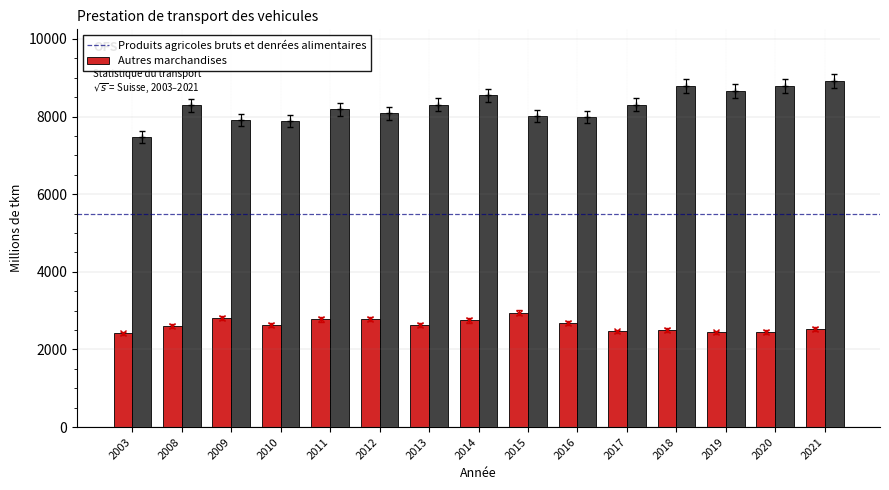

Reading left to right, what are all the values shown in this chart?

Produits agricoles bruts et denrées alimentaires: 2413.8	2599.8	2810.7	2641.4	2776.6	2792.9	2637.4	2750.2	2951.5	2690.5	2465.3	2511.2	2439.6	2442.5	2532.1
Autres marchandises: 7477.8	8288.1	7907.9	7881.2	8183.5	8082.0	8301.7	8546.6	8020.2	7990.0	8302.5	8787.5	8654.1	8784.2	8909.7